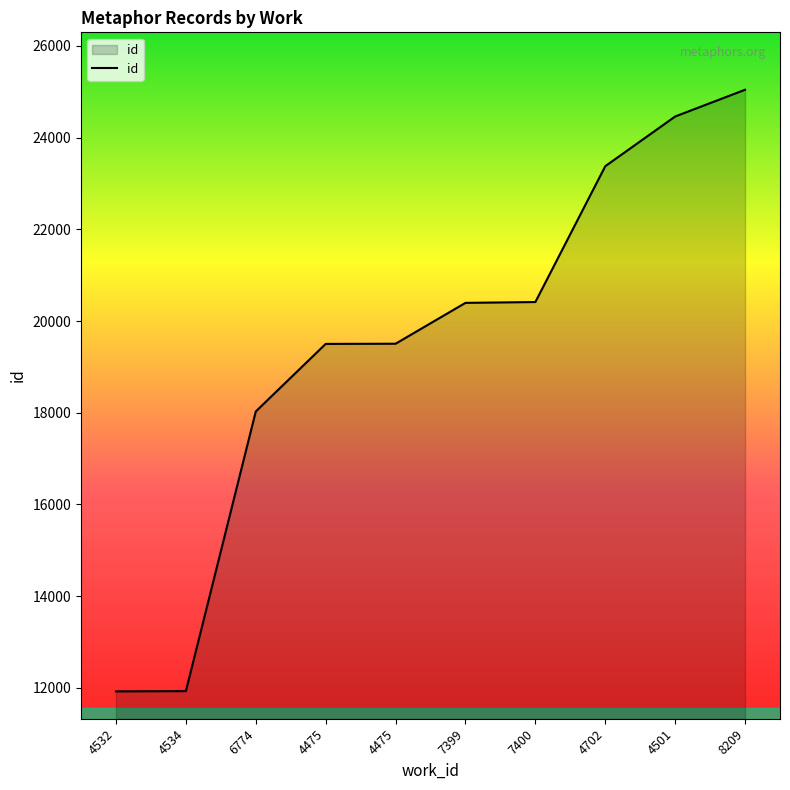

Reading right to left, what are all the values shown in this chart?

8209=25043	4501=24460	4702=23376	7400=20414	7399=20396	4475=19505	4475=19501	6774=18028	4534=11930	4532=11924